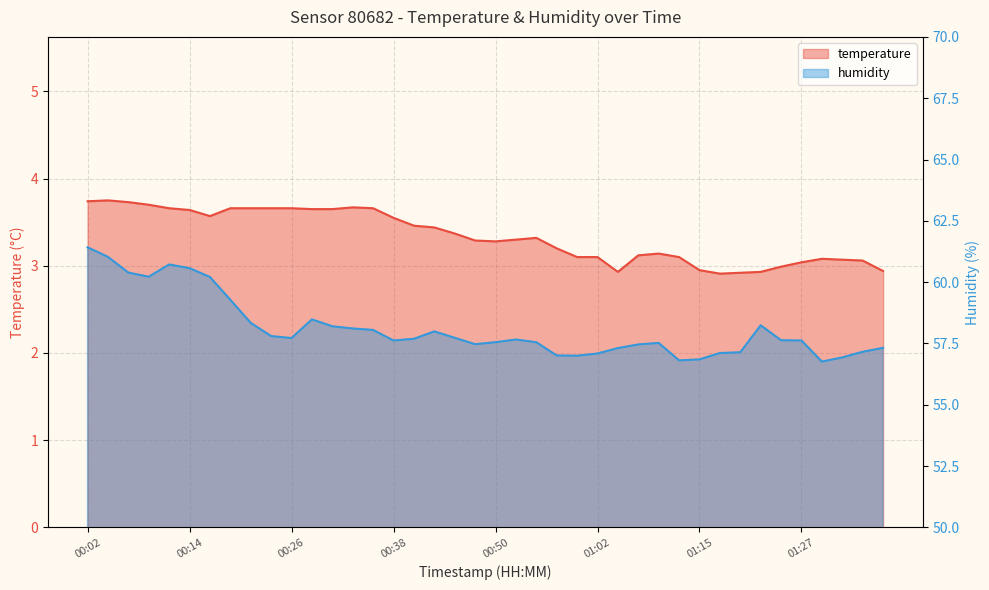

In humidity, how many points are lower than both neighbors (excluding endpoints)?

7